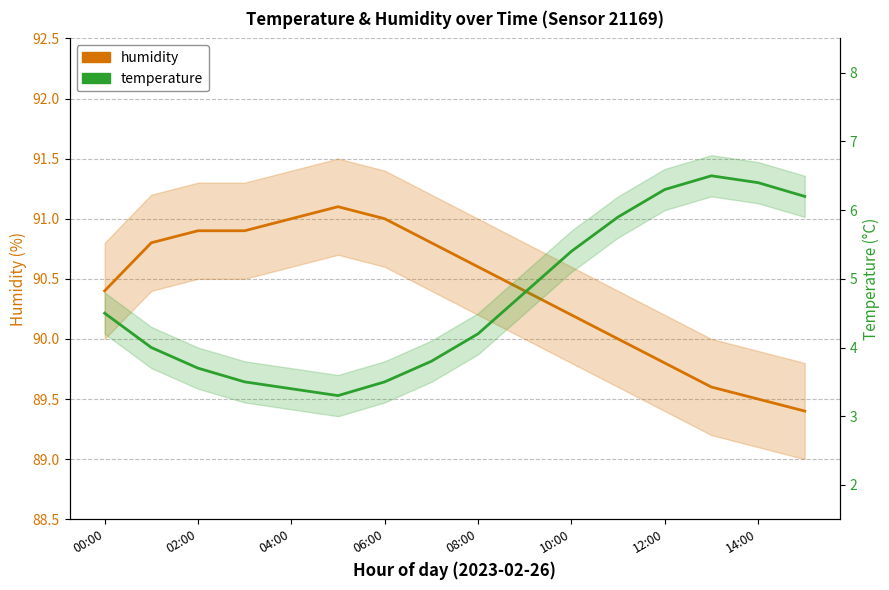

True or false: humidity and temperature cross at least once.

False